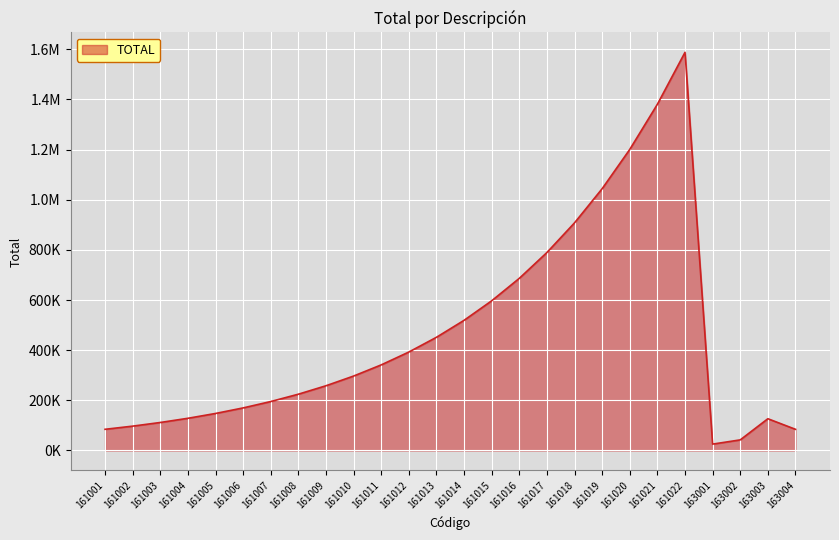

What is the value of the 15th point from the left?

596907.8